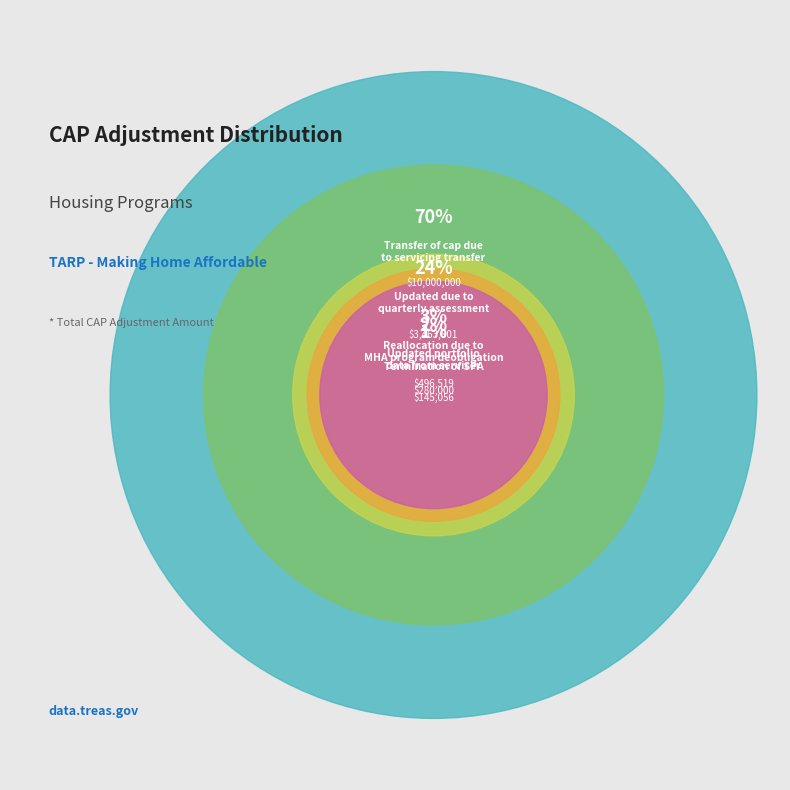

Count the number of slices in the pie.

5